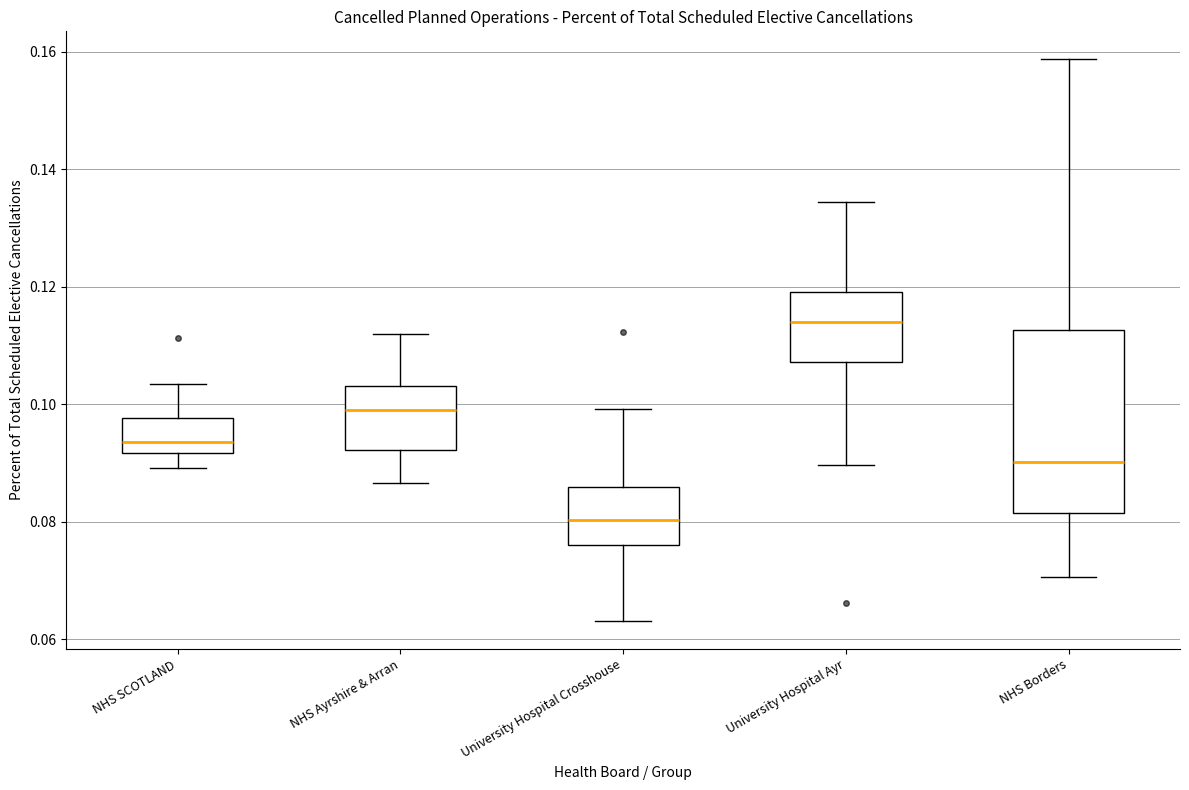

Reading left to right, read every box against the y-axis: the position of its median line, the range the box covers, and the ends of its whiskers. The values are not printed on the chart, so give them approximately, as read against the axis.

NHS SCOTLAND: median 0.094, box 0.092 to 0.098, whiskers 0.090 to 0.104
NHS Ayrshire & Arran: median 0.098, box 0.092 to 0.104, whiskers 0.086 to 0.112
University Hospital Crosshouse: median 0.080, box 0.076 to 0.086, whiskers 0.064 to 0.100
University Hospital Ayr: median 0.114, box 0.108 to 0.120, whiskers 0.090 to 0.134
NHS Borders: median 0.090, box 0.082 to 0.112, whiskers 0.070 to 0.158